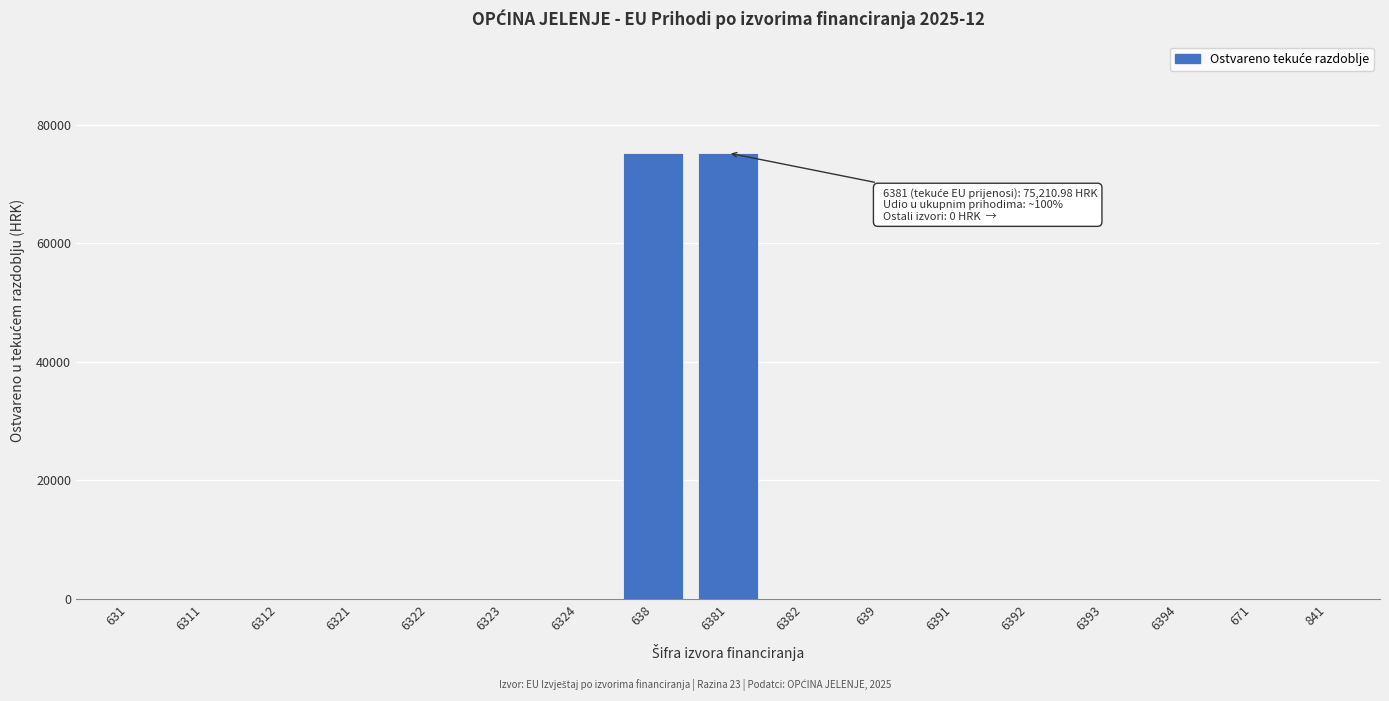

Reading left to right, transcribe all the data shown in this chart.

631=0.0	6311=0.0	6312=0.0	6321=0.0	6322=0.0	6323=0.0	6324=0.0	638=75211.0	6381=75211.0	6382=0.0	639=0.0	6391=0.0	6392=0.0	6393=0.0	6394=0.0	671=0.0	841=0.0